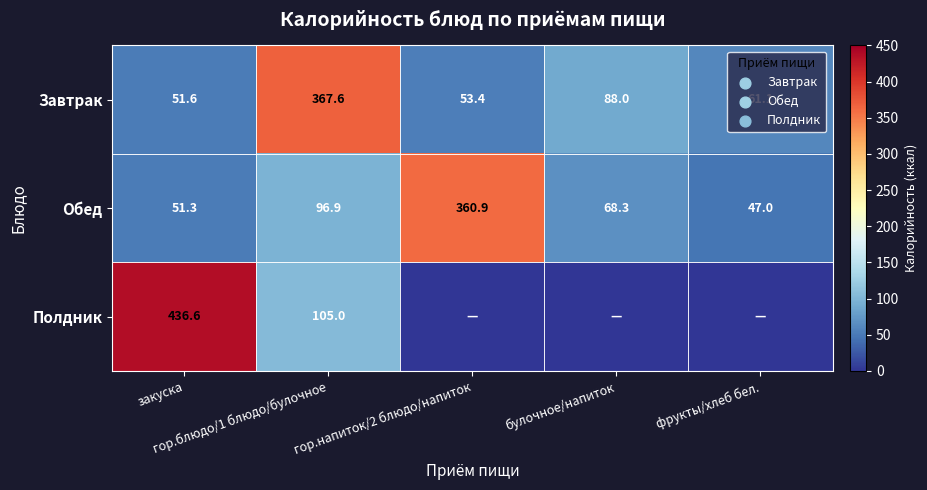

What is the difference between the highest and lowest values at фрукты/хлеб бел.?

61.1